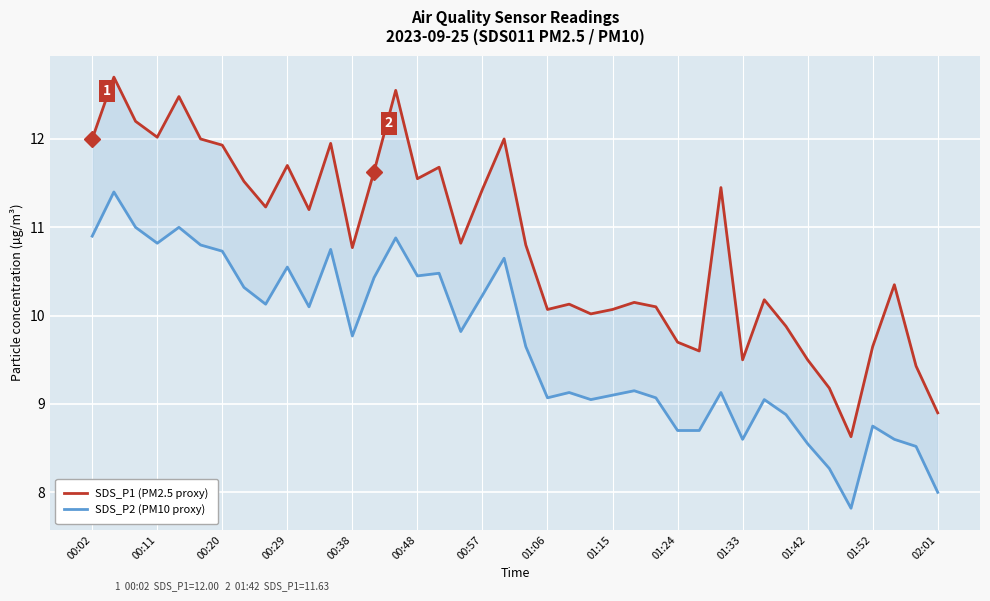

True or false: SDS_P1 (PM2.5 proxy) has more than 2 interior local peaks.

True